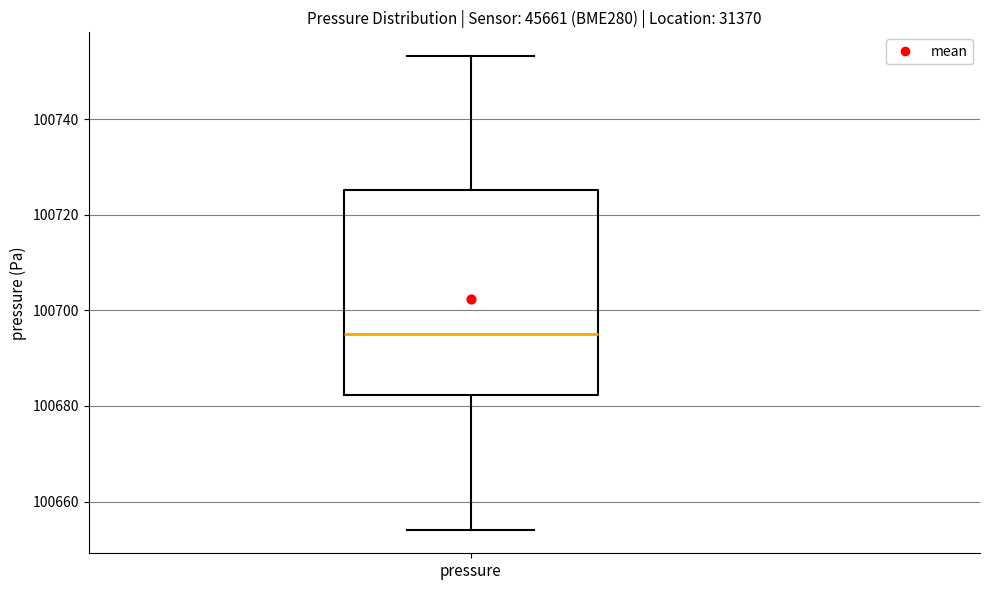

Read this box plot against the y-axis: the position of the median line, the range covered by the box, and the ends of both whiskers. The values are not printed on the chart, so give them approximately, as read against the axis.

median 100694, box 100682 to 100726, whiskers 100654 to 100754